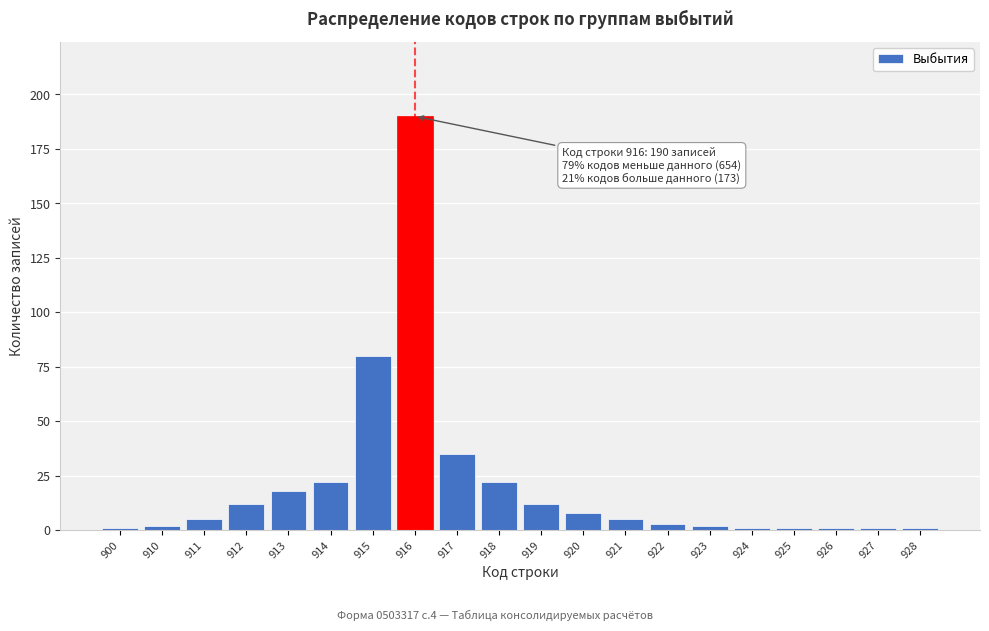

Reading left to right, transcribe all the data shown in this chart.

1	2	5	12	18	22	80	190	35	22	12	8	5	3	2	1	1	1	1	1